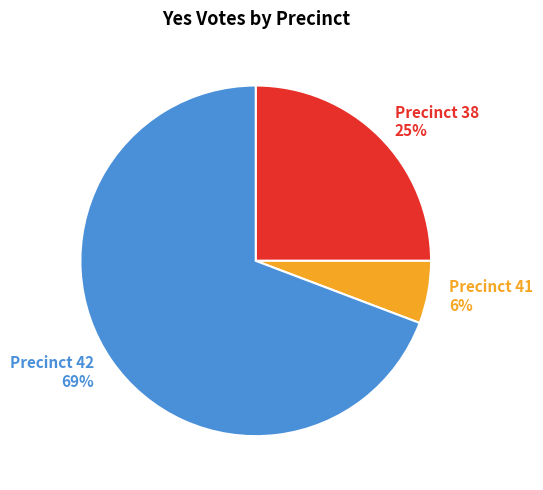

Is it true that Precinct 41 6% is 6% of the pie?

True